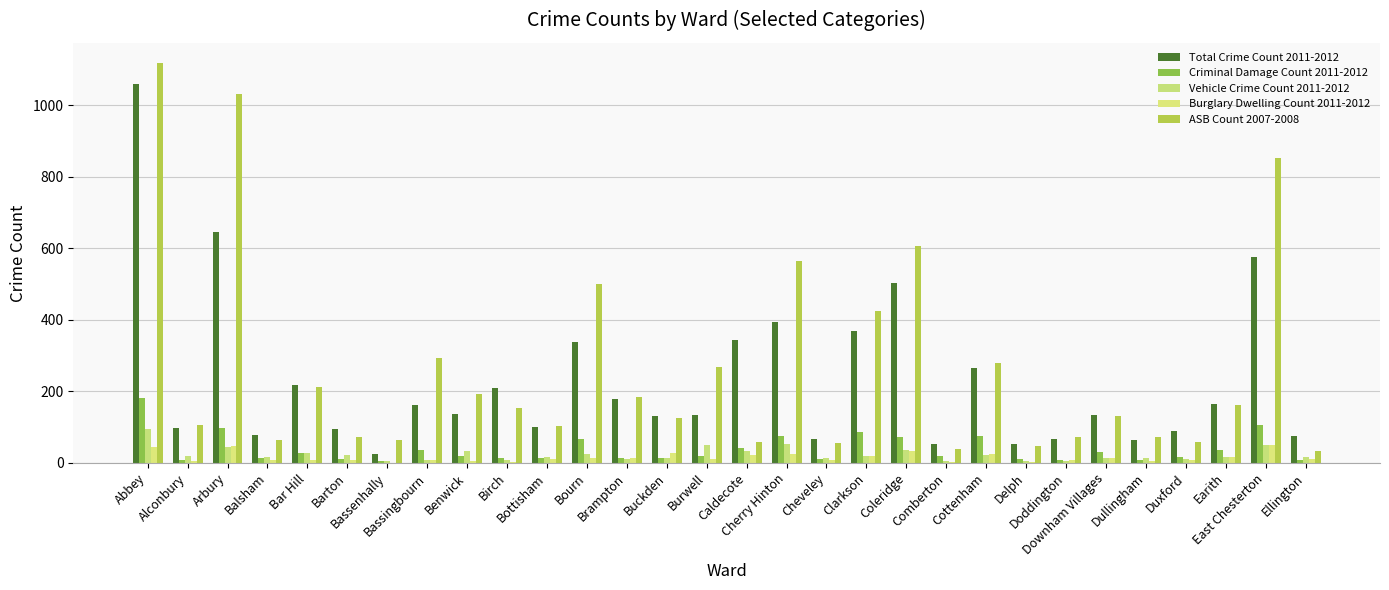

How many groups of bars are there?

30